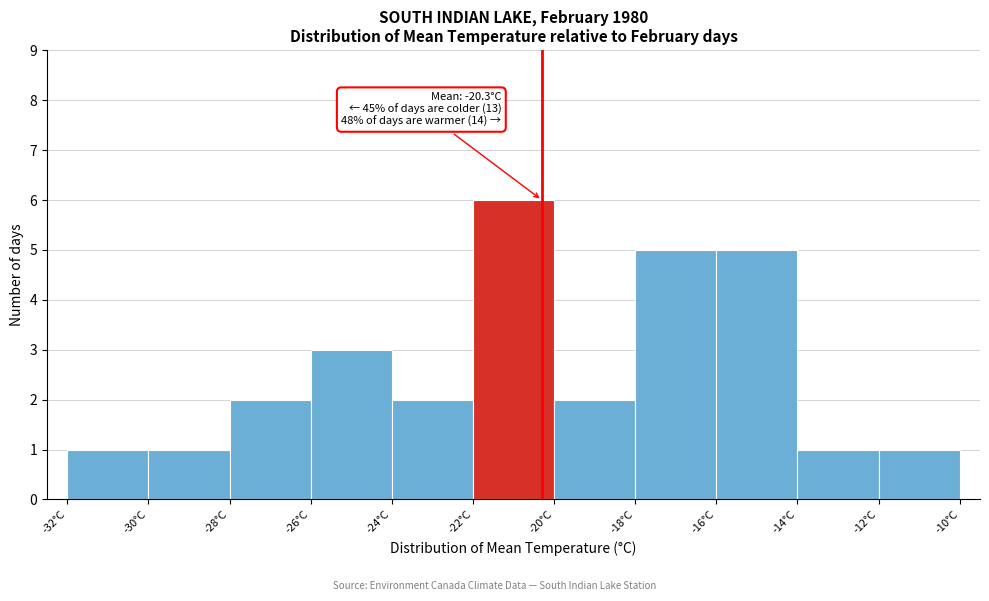

Over which range of the x-axis is the bar tallest?

-22 to -20